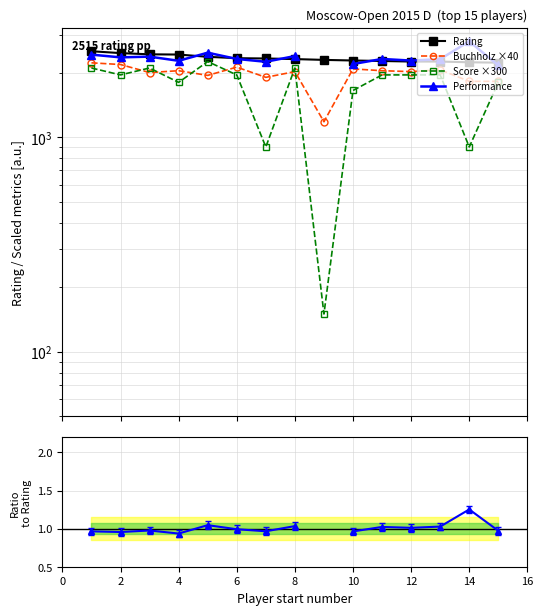

Is it true that Rating equals 2224.0 at 14?

True